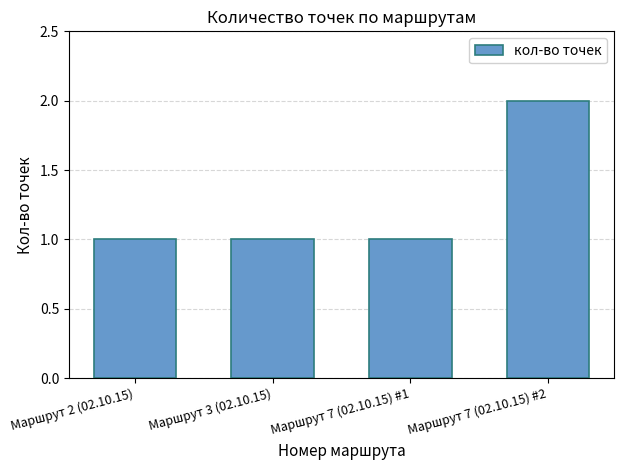

Reading right to left, extract all data points from this chart.

2	1	1	1